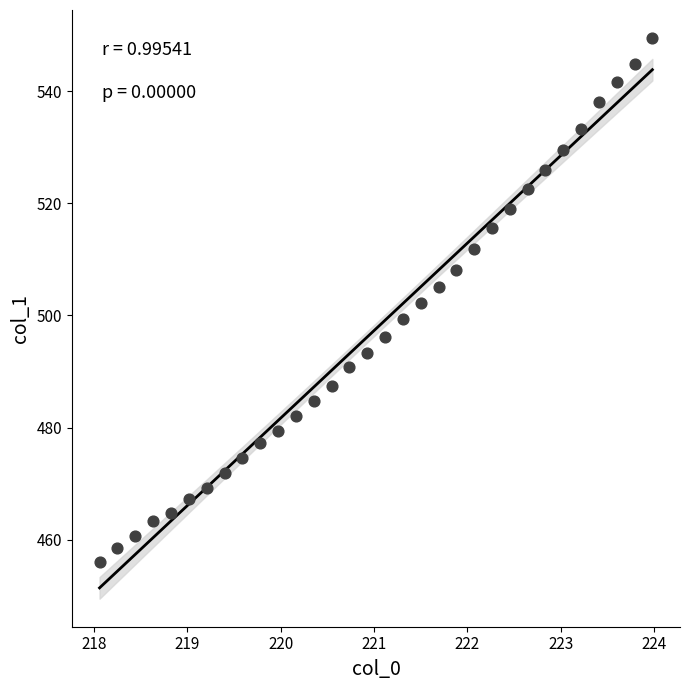

What is the range of Y values (max minus min)?

93.5